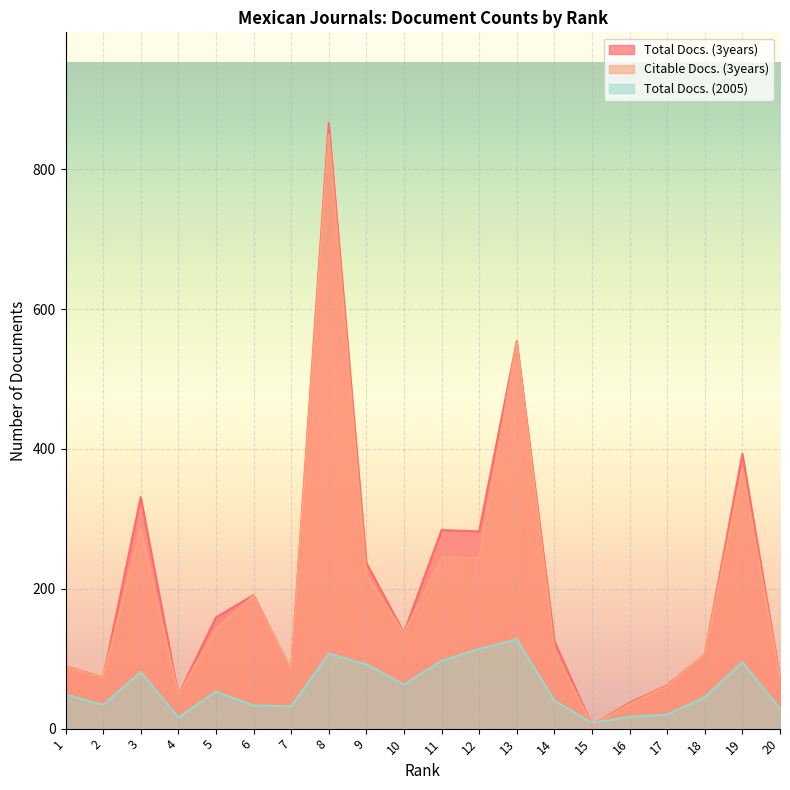

True or false: Total Docs. (3years) has a value of 105 at 3.

False